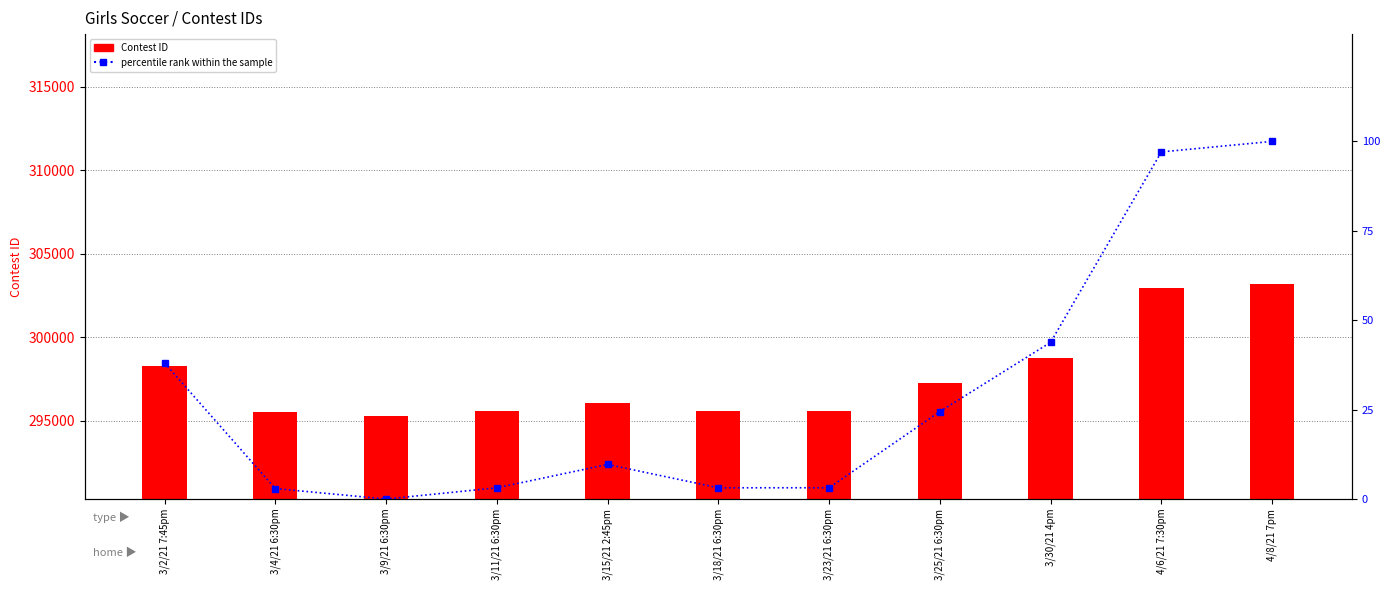

List the series in order of their peak value, highest first.

Contest ID, percentile rank within the sample